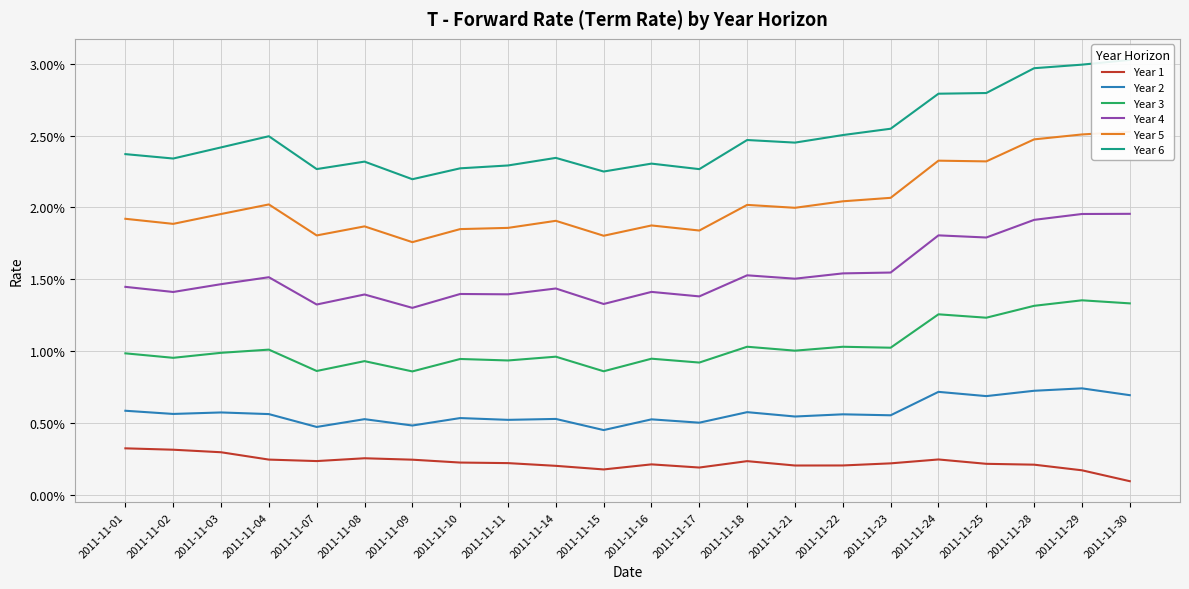

How many lines are shown in the chart?

6